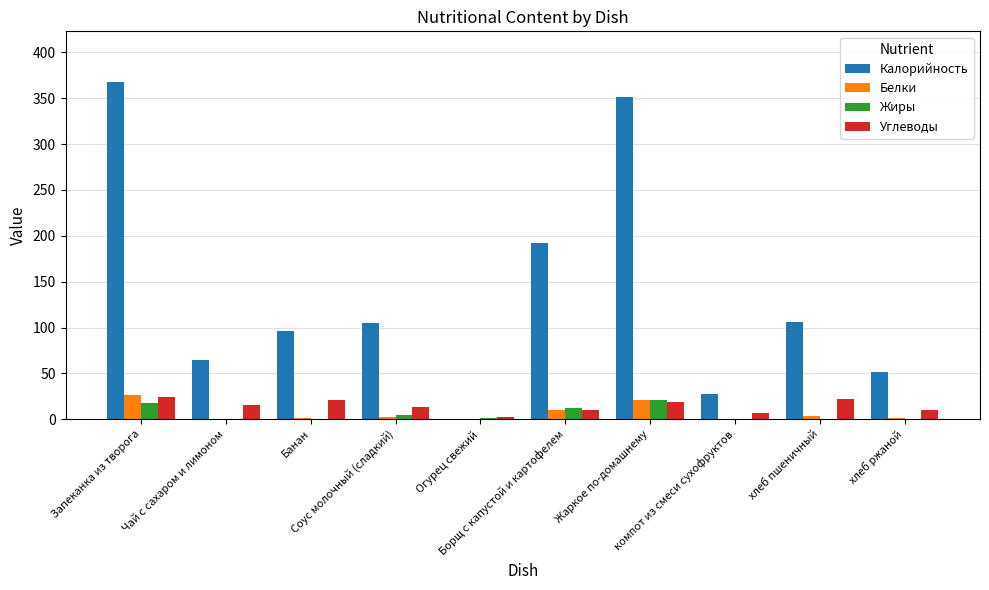

Which series has the largest total across all categories?

Калорийность